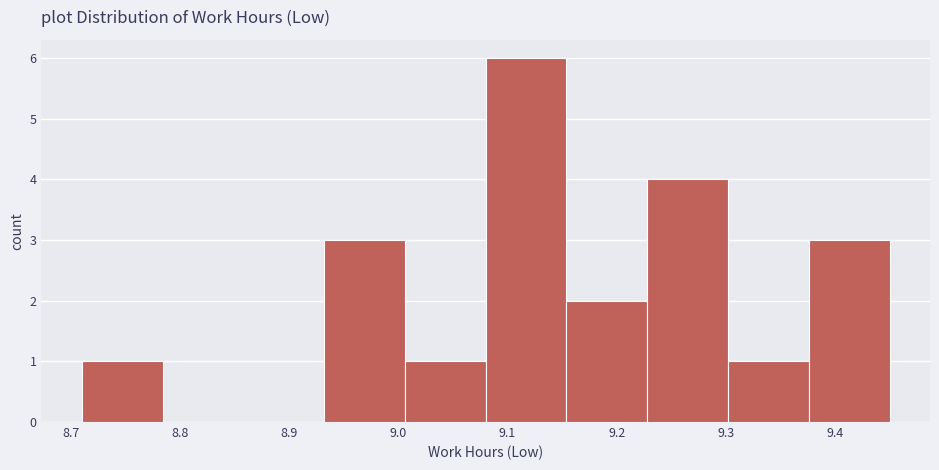

Which range on the x-axis has the tallest bar?

9.080 to 9.154